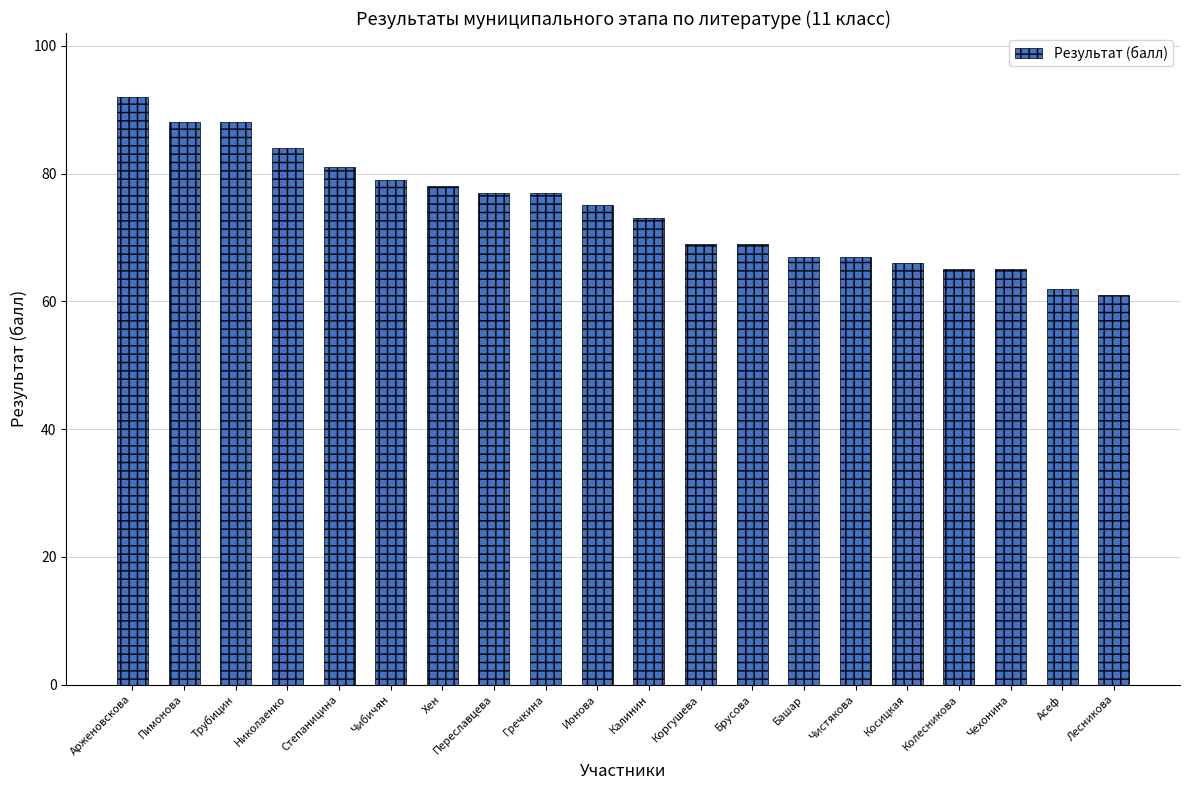

What is the difference between the values at Пимонова and Асеф?

26